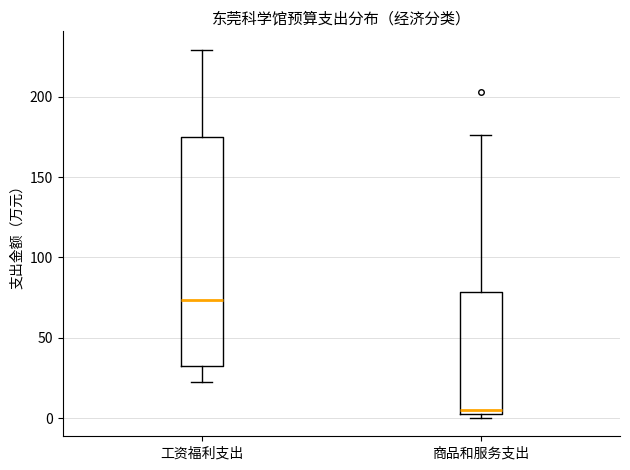

Which box is the tallest, from its lower edge to its upper edge?

工资福利支出